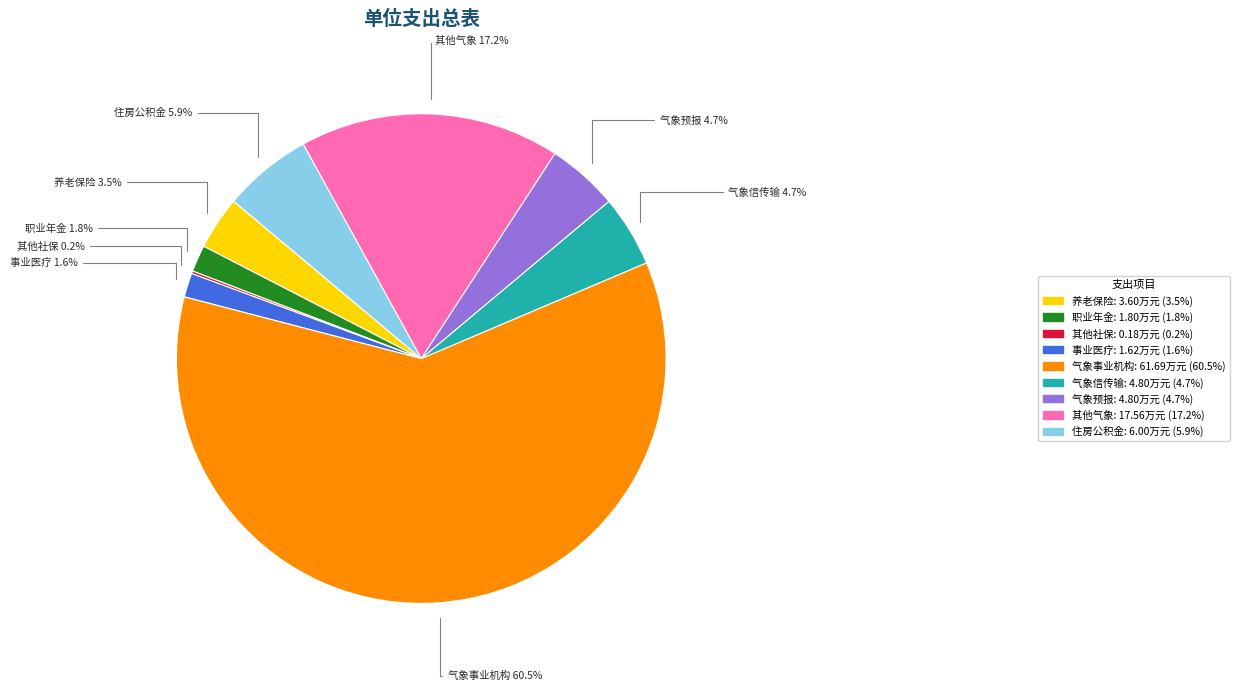

To the nearest percent, what is the difference between the largest and smallest slice percentages?

60%